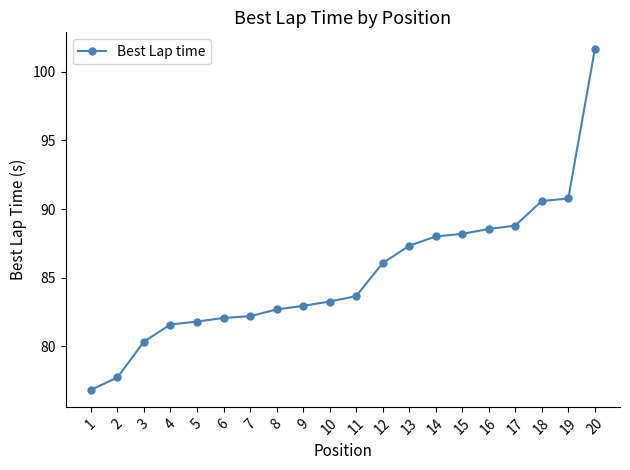

Count the number of categories in the chart.

20